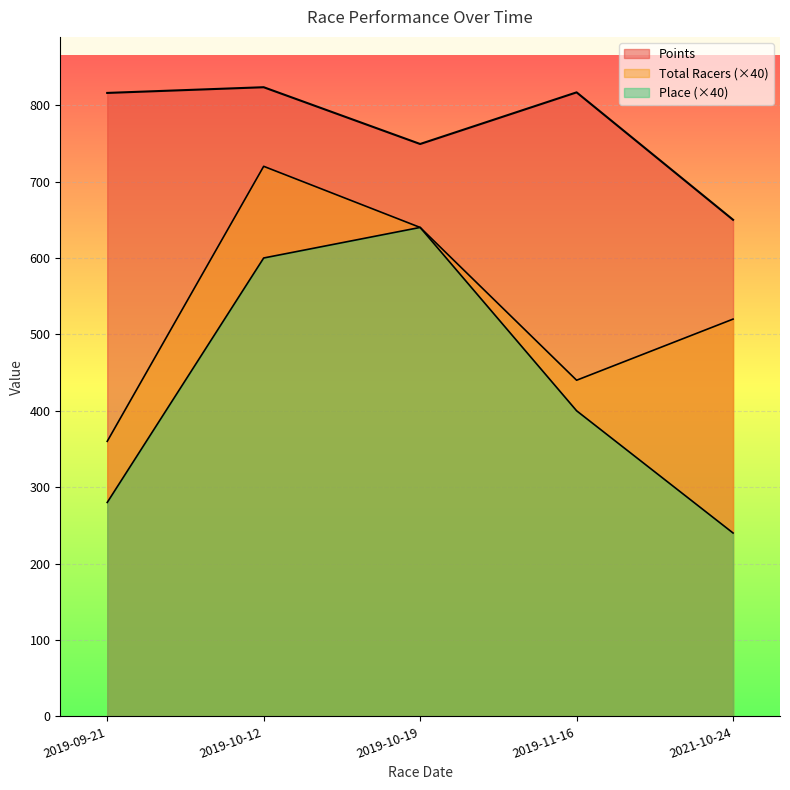

Does the chart display data point markers on the line(s)?

No